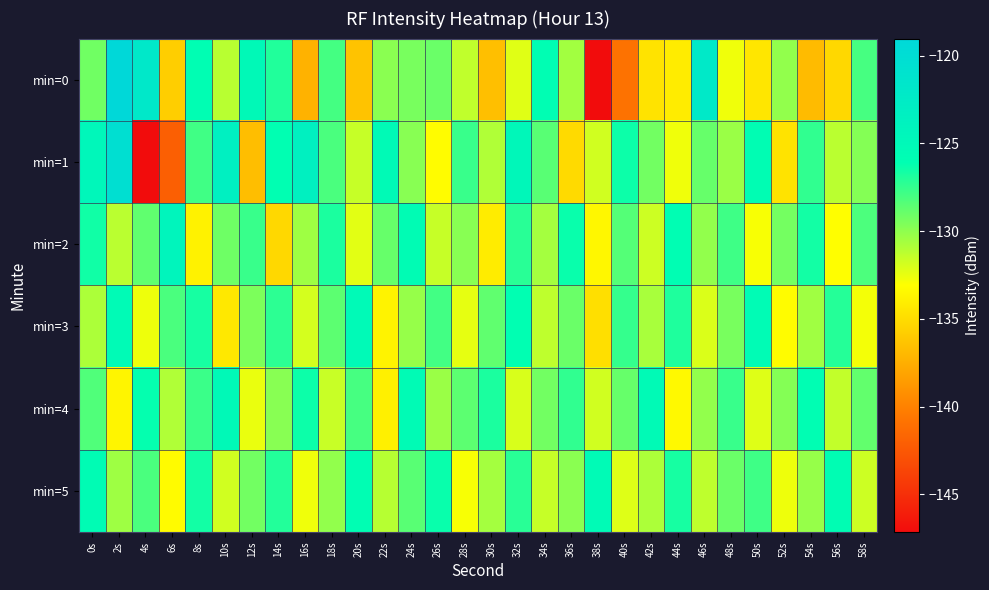

At how many categories does at least one series exceed -137?

30